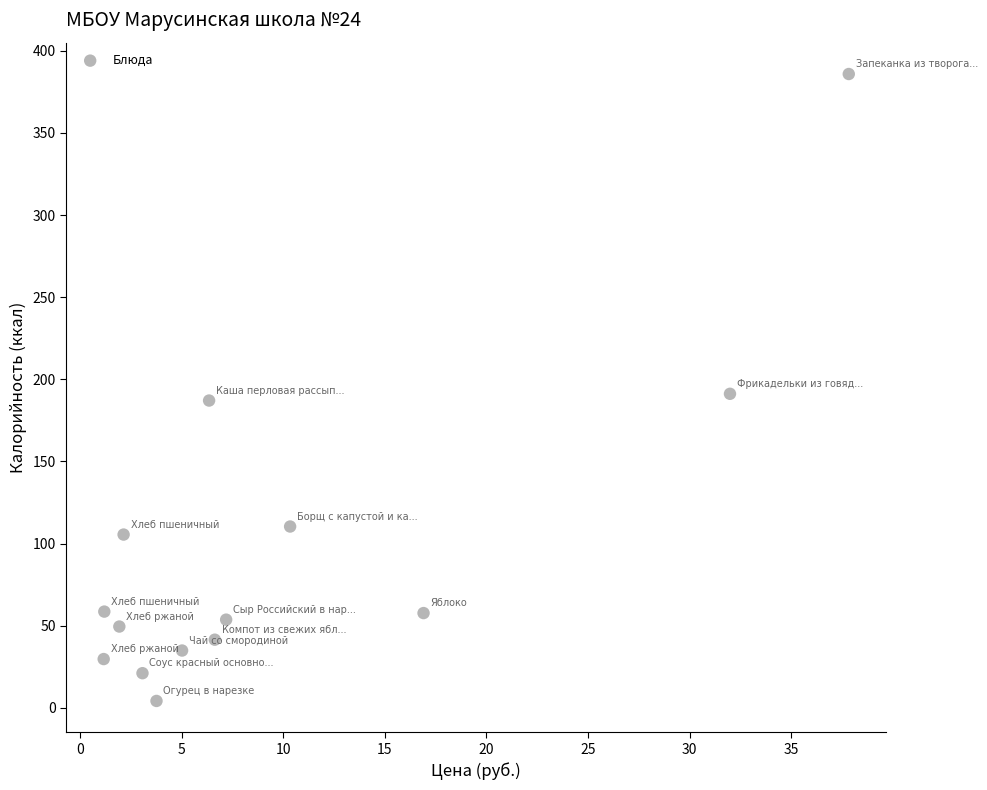

What is the range of Y values (max minus min)?

381.7